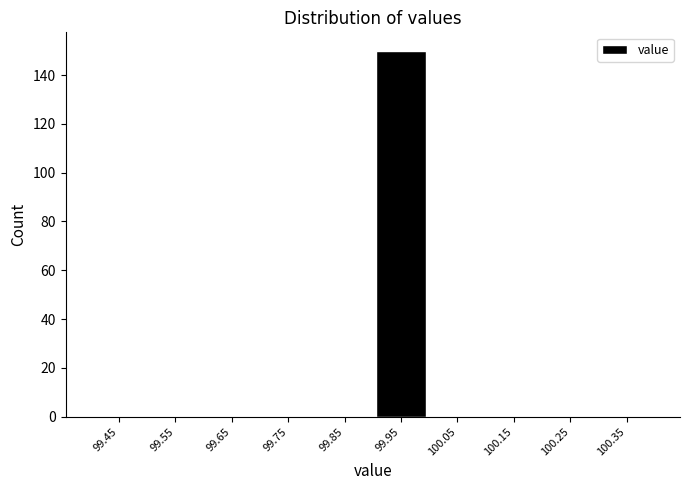

Reading left to right, transcribe this chart: for each bar, give the range it covers on the x-axis and its height. The values are not printed on the chart, so give them approximately, as read against the axis.

99.4 to 99.5: 0
99.5 to 99.6: 0
99.6 to 99.7: 0
99.7 to 99.8: 0
99.8 to 99.9: 0
99.9 to 100.0: 150
100.0 to 100.1: 0
100.1 to 100.2: 0
100.2 to 100.3: 0
100.3 to 100.4: 0